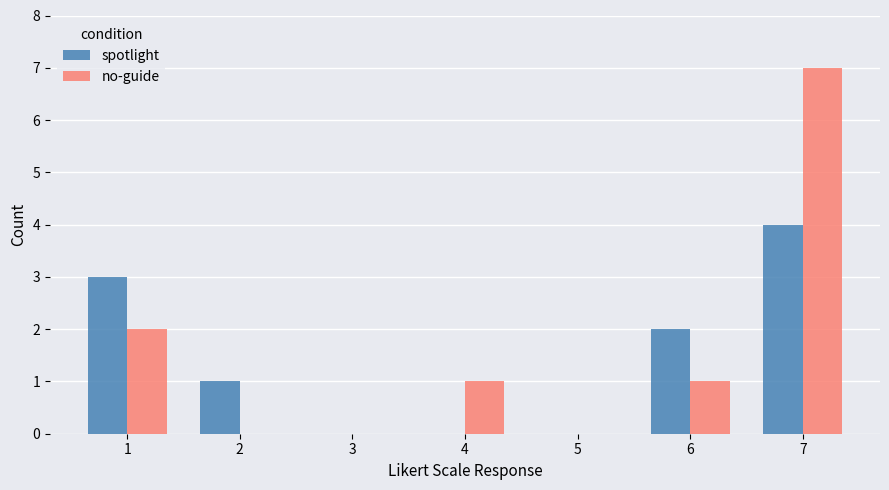

Is it true that spotlight equals 2 at 1?

False